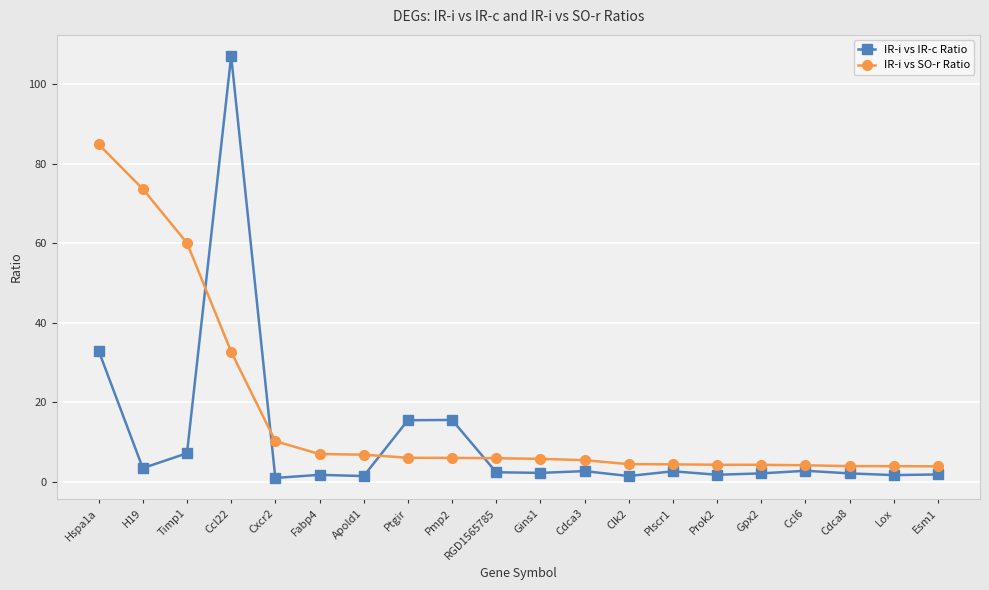

What are all the series names shown in the legend?

IR-i vs IR-c Ratio, IR-i vs SO-r Ratio